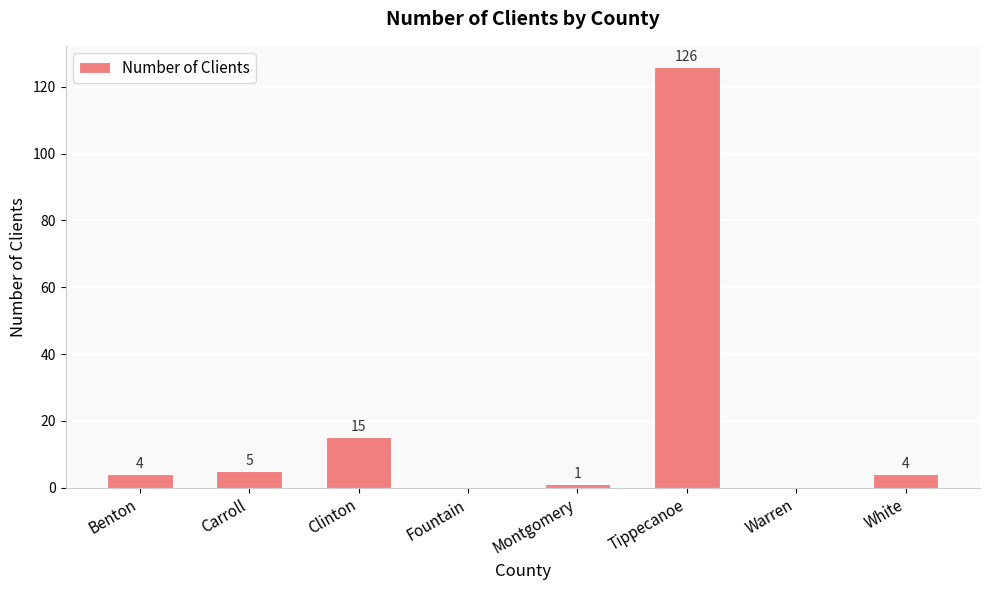

True or false: the data shows 1 at Montgomery.

True